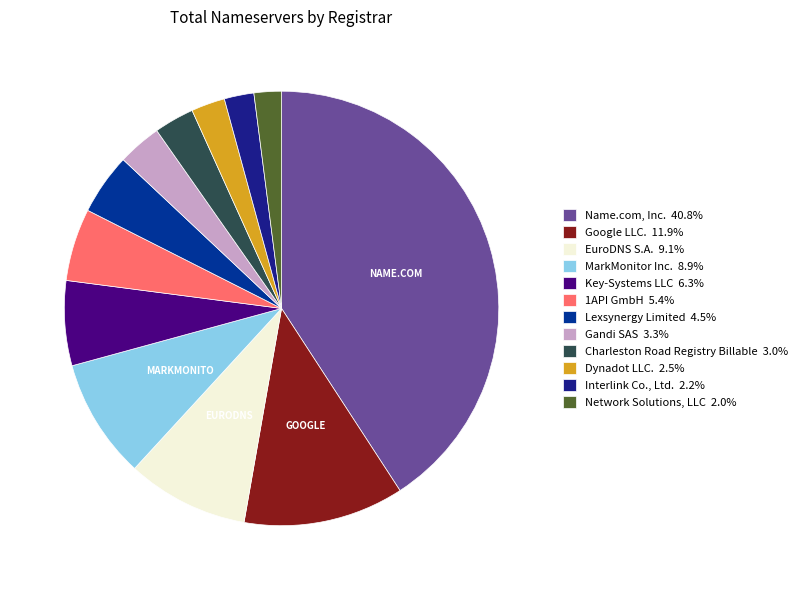

Count the number of slices in the pie.

12